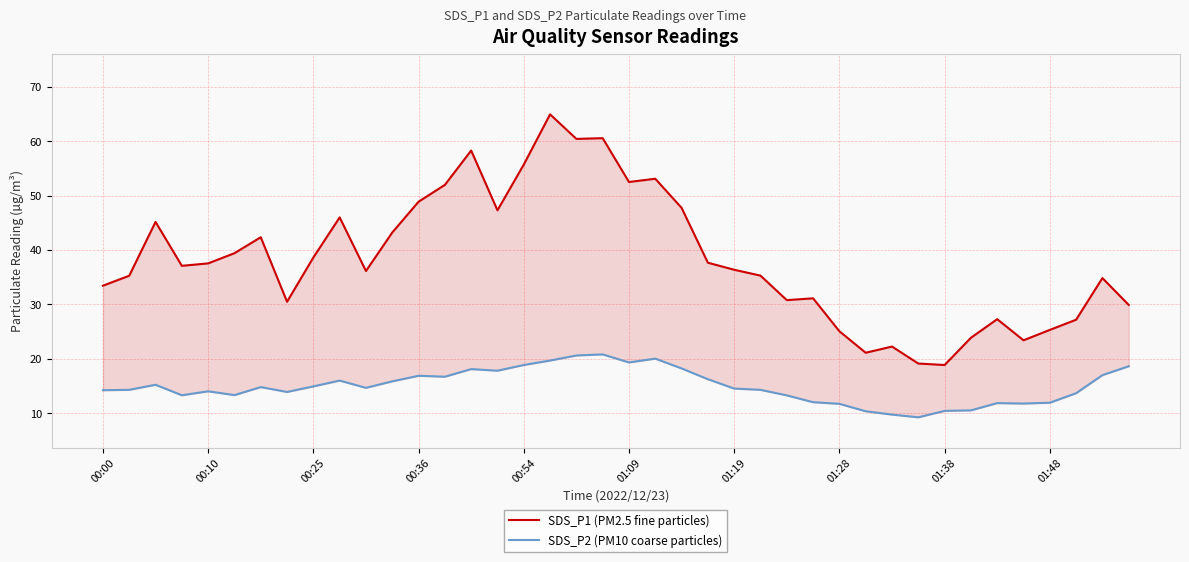

List the series in order of their overall mean, highest first.

SDS_P1 (PM2.5 fine particles), SDS_P2 (PM10 coarse particles)